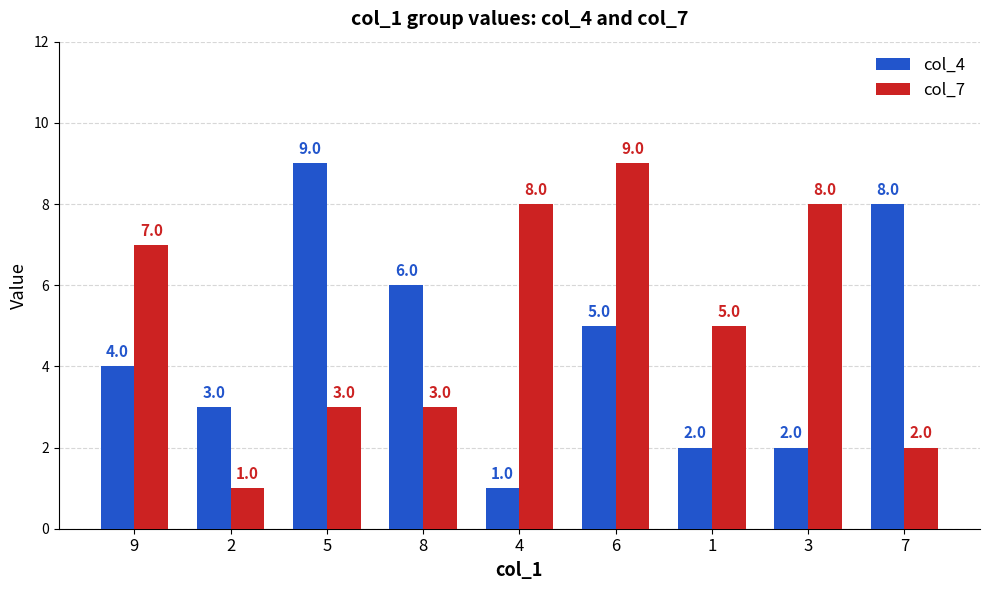

Rank the series at 7 from lowest to highest value.

col_7, col_4